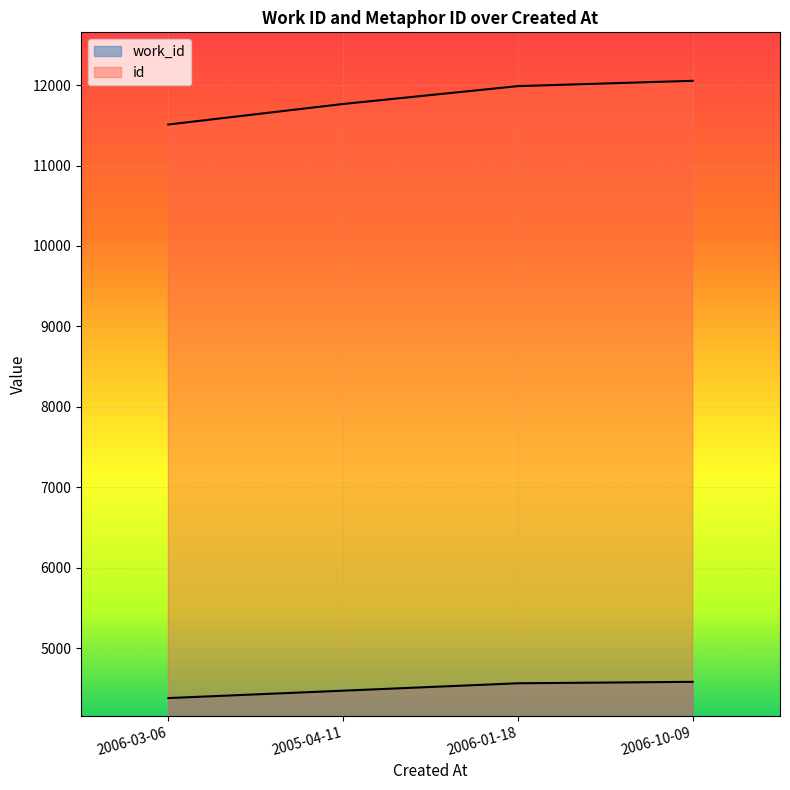

At which category is the sum across all series the highest?

2006-10-09